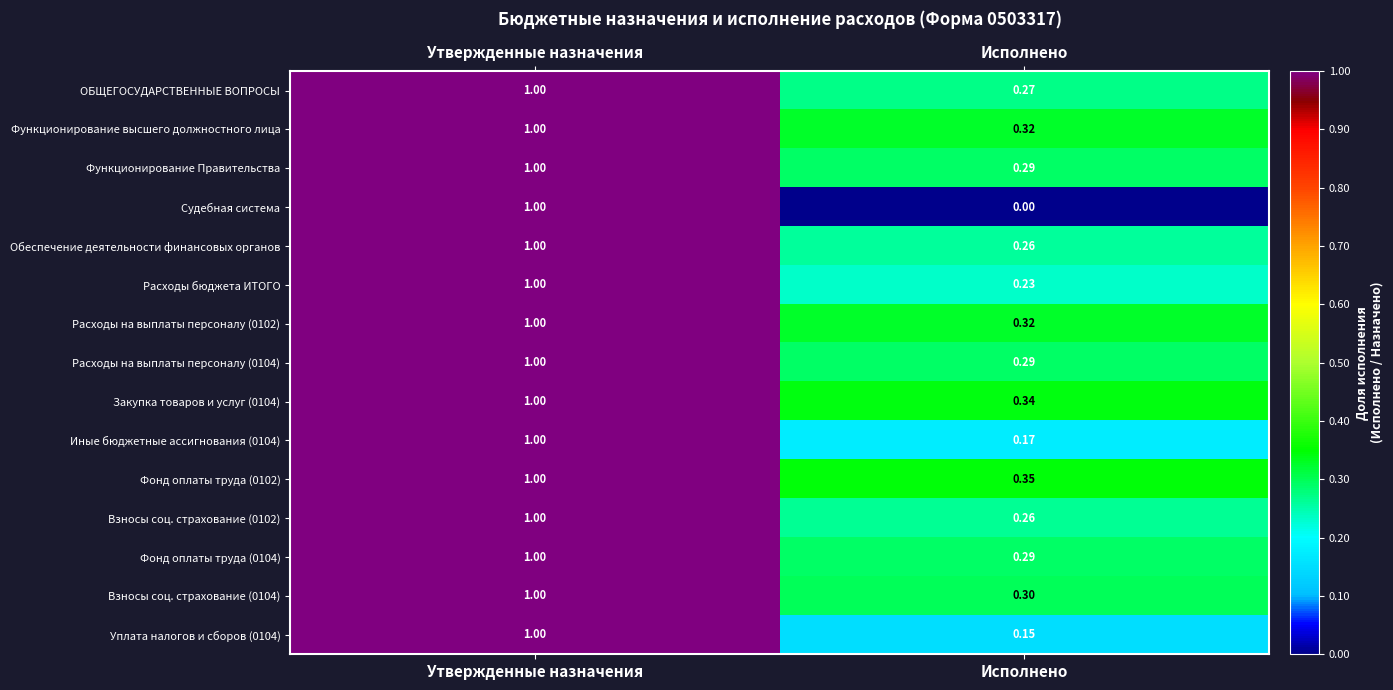

Which series has the widest spread of values?

Судебная система